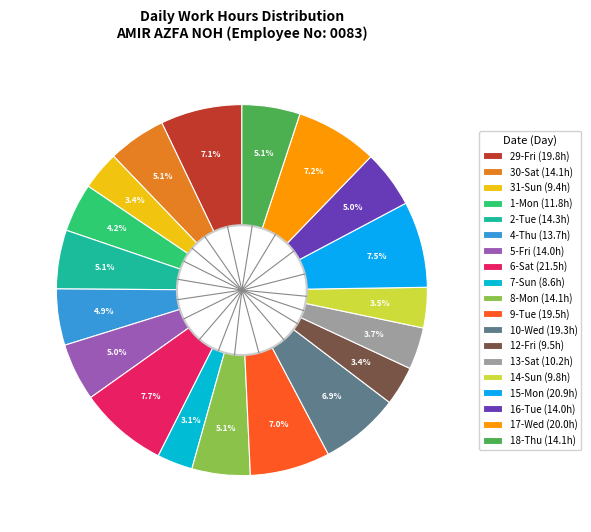

What is the smallest slice in the pie chart?

7-Sun